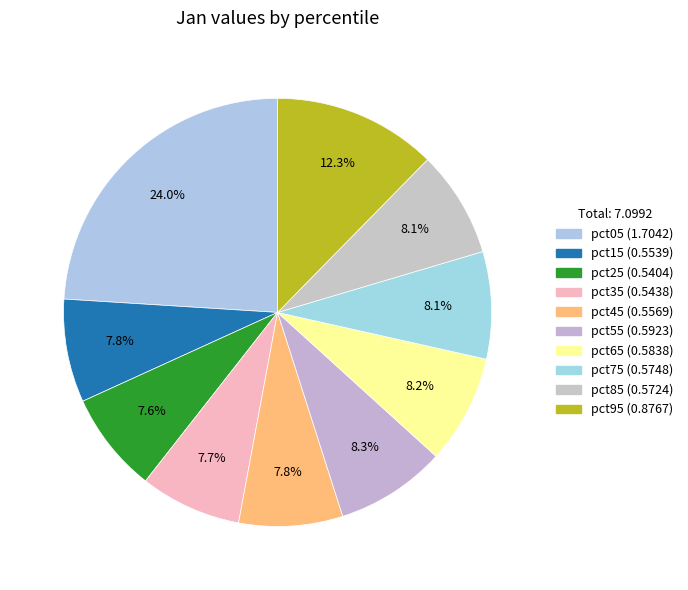

Count the number of slices in the pie.

10